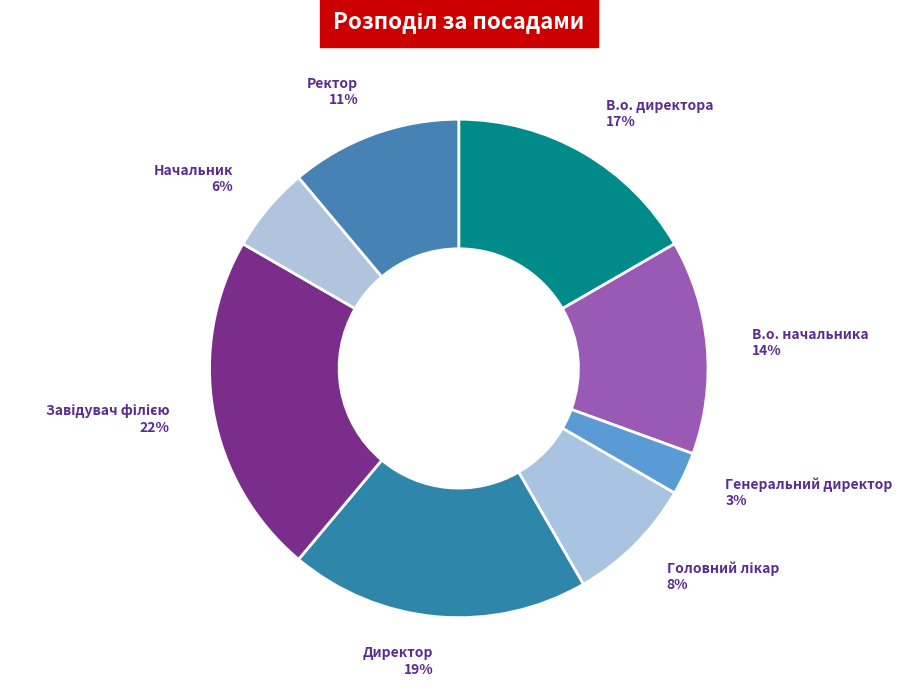

To the nearest percent, what percentage of the pie is В.о. начальника?

14%